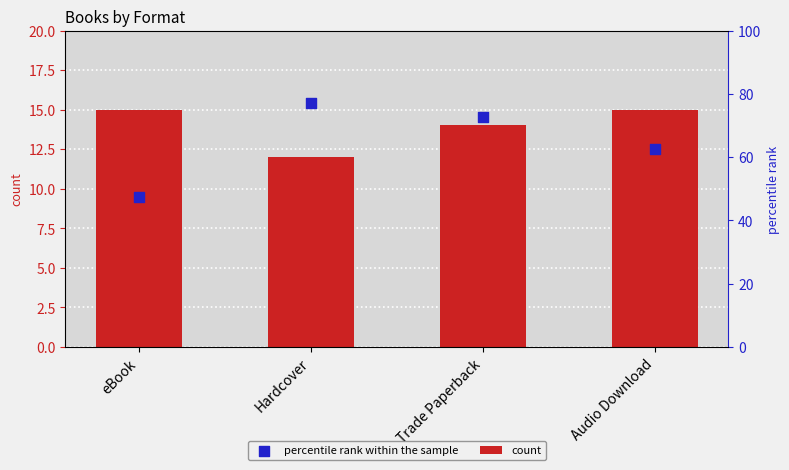

What is the change in value from Hardcover to Trade Paperback?

+2